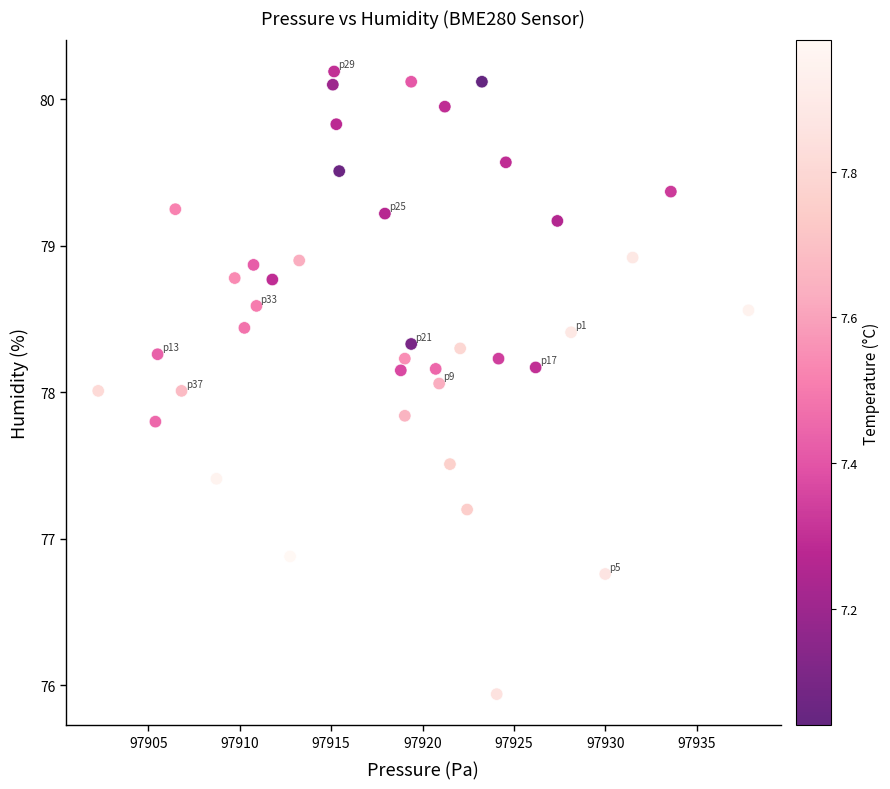

What is the range of X values (max minus min)?

35.6